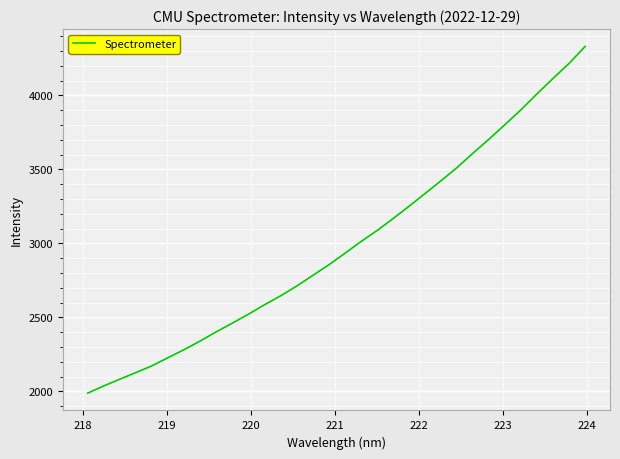

What is the difference between the maximum and minimum values?

2344.0